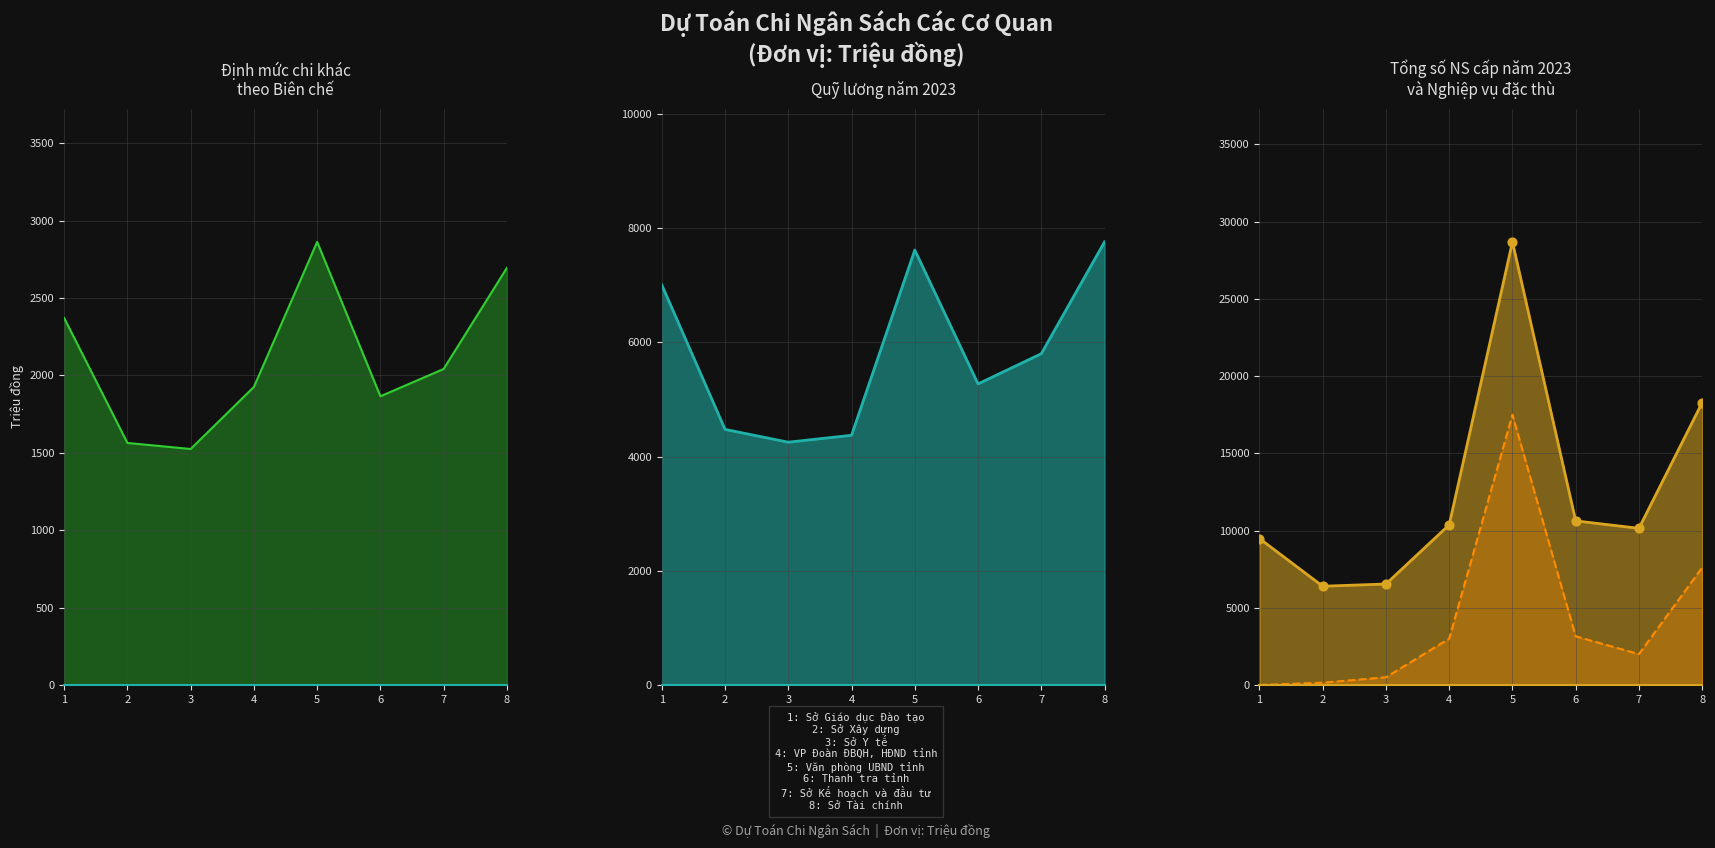

Is the value of Quỹ lương năm 2023 at 6 greater than the value of Nghiệp vụ đặc thù at 3?

Yes